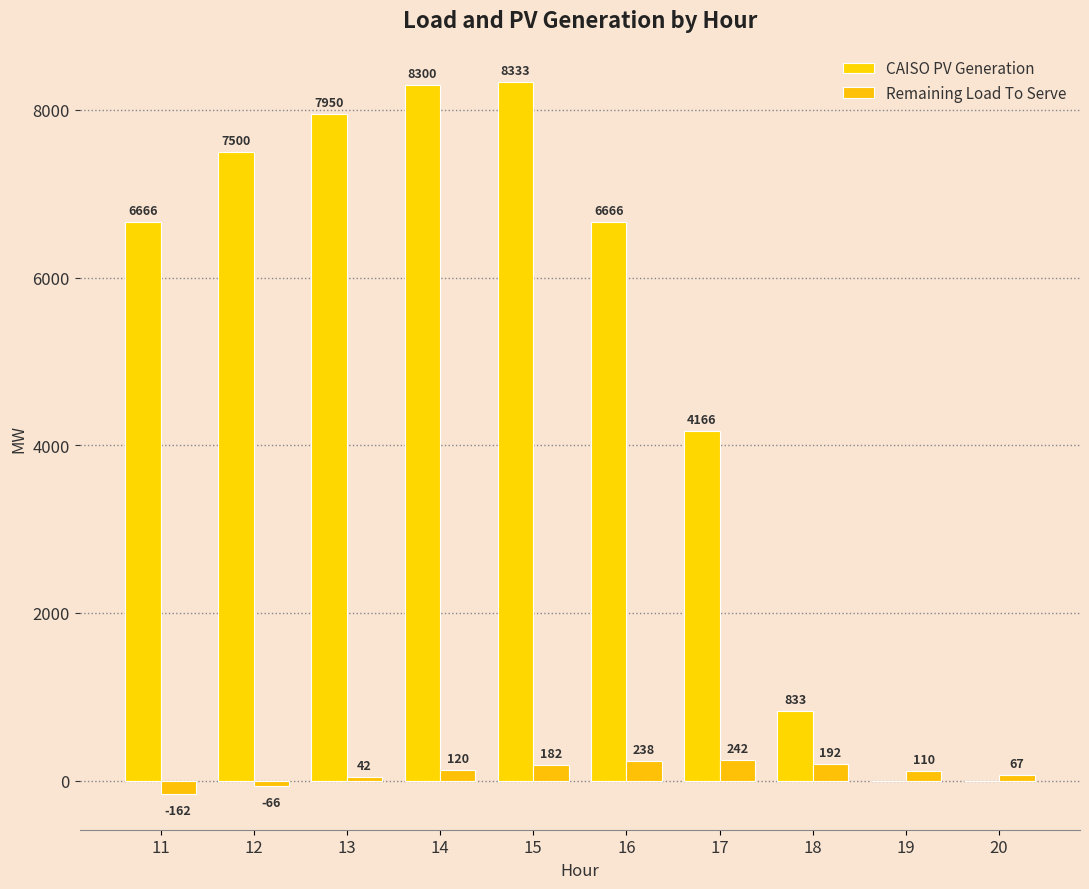

How many values in Remaining Load To Serve are above zero?

8